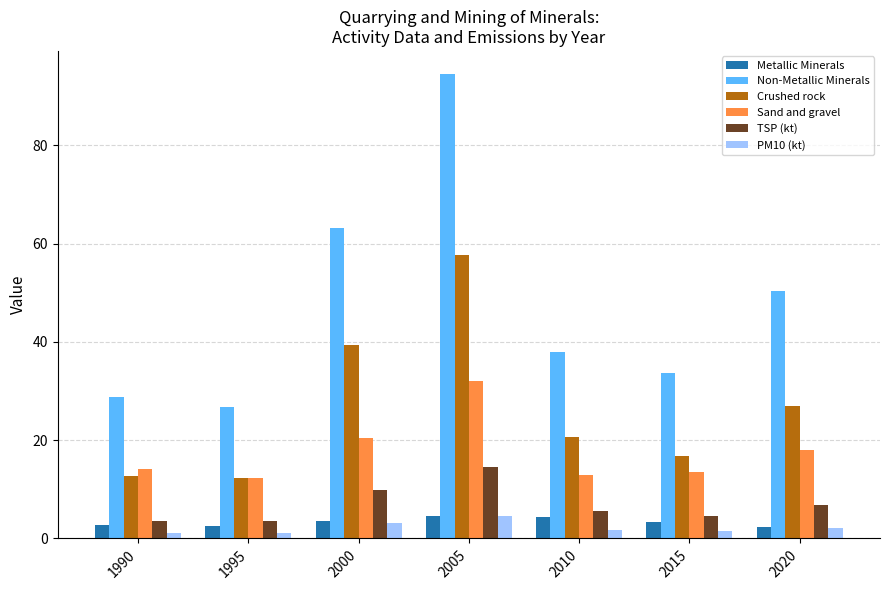

What is the total value across all series at 2020?

106.5